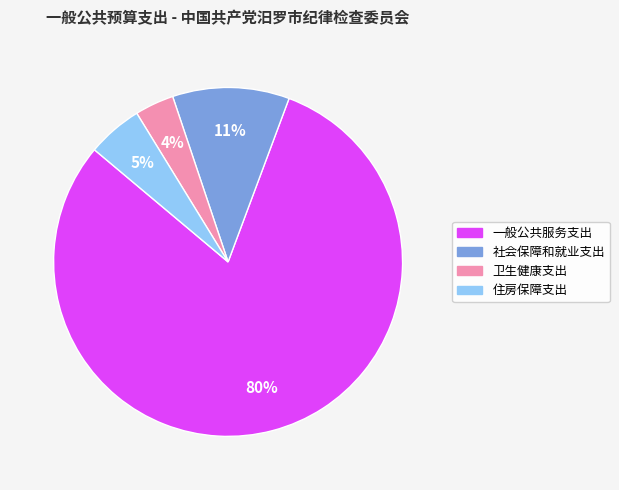

Which category accounts for the majority?

一般公共服务支出